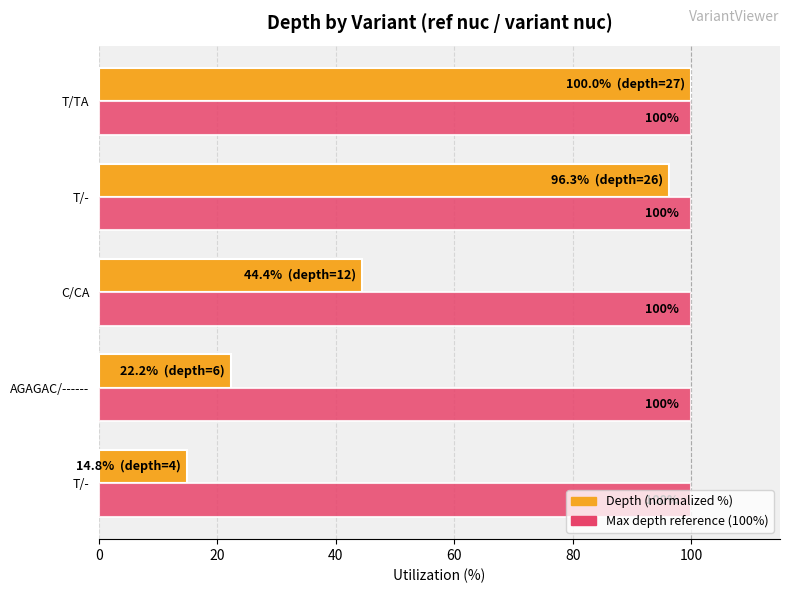

How many data points in Depth (normalized %) are less than 44?

2